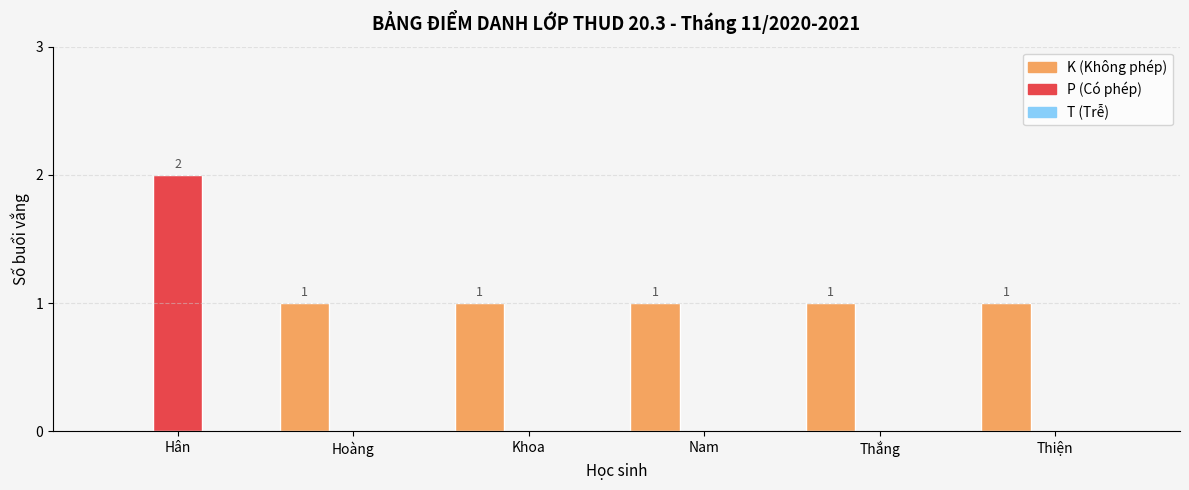

Between Hân and Khoa, which series saw the biggest shift?

P (Có phép)